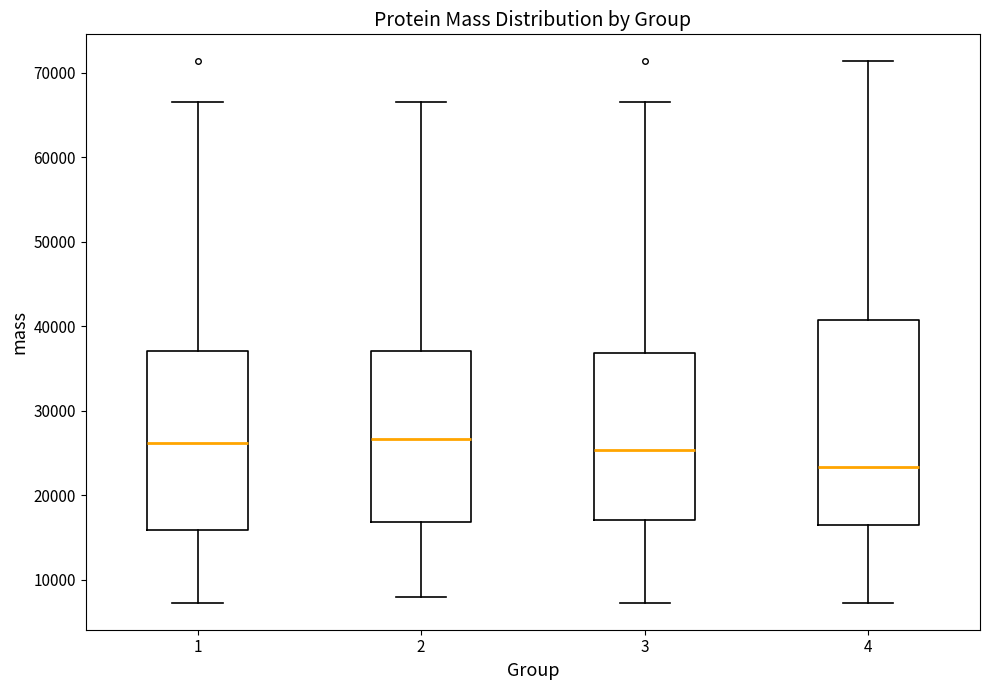

Reading left to right, read every box against the y-axis: the position of its median line, the range the box covers, and the ends of its whiskers. The values are not printed on the chart, so give them approximately, as read against the axis.

1: median 26000, box 16000 to 37000, whiskers 7000 to 67000
2: median 27000, box 17000 to 37000, whiskers 8000 to 67000
3: median 25000, box 17000 to 37000, whiskers 7000 to 67000
4: median 23000, box 17000 to 41000, whiskers 7000 to 71000